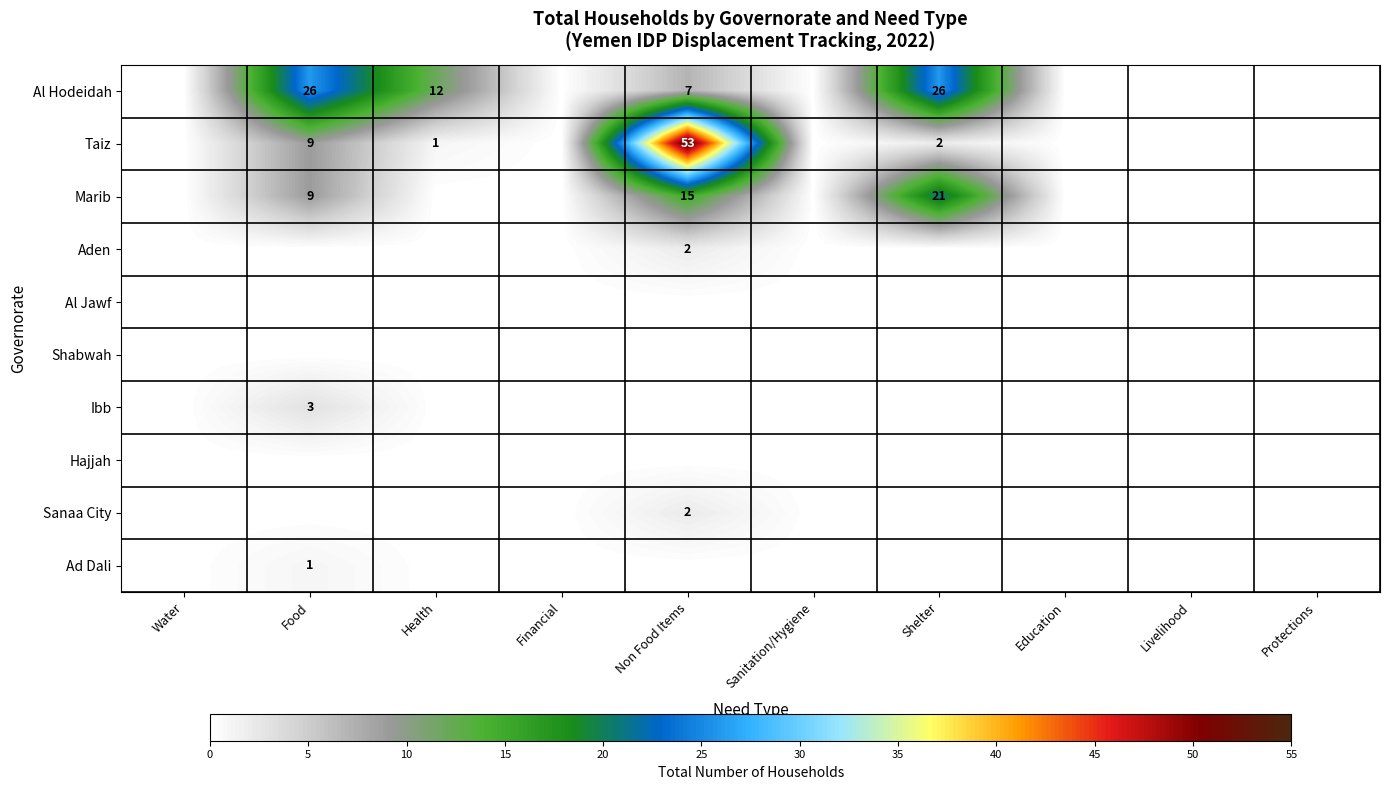

The Al Hodeidah series shows 26 at Shelter. True or false?

True